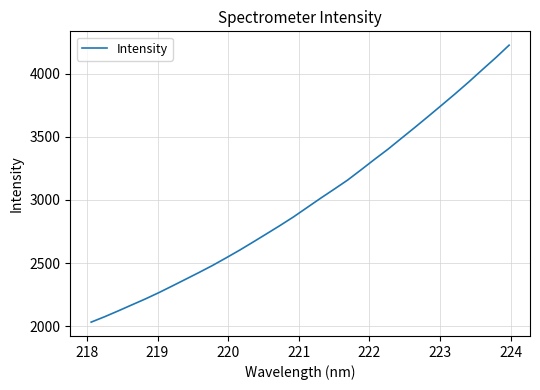

What is the greatest value displayed?

4225.2